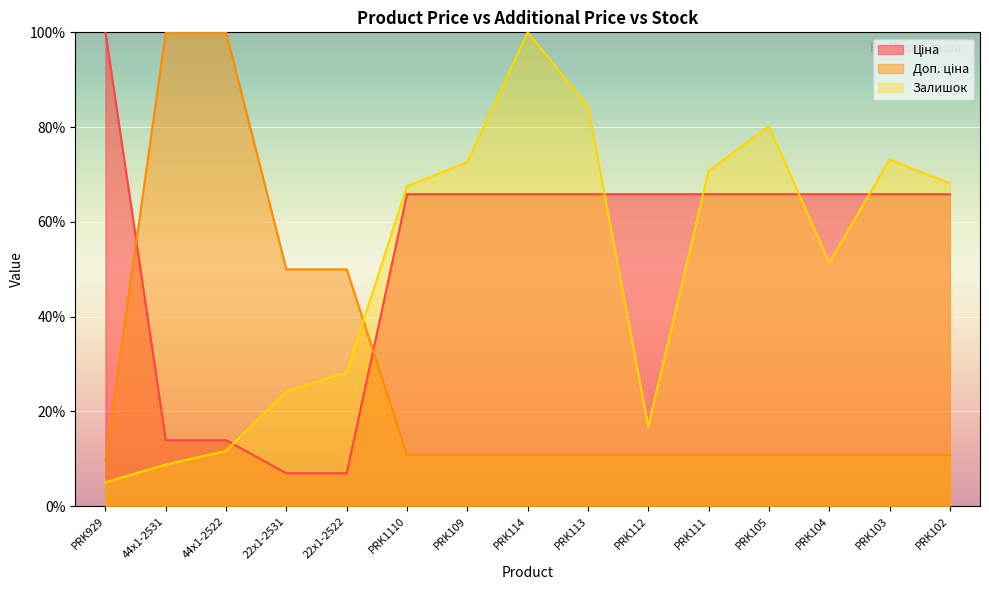

Rank the series by their maximum value, from highest to lowest.

Ціна, Доп. ціна, Залишок